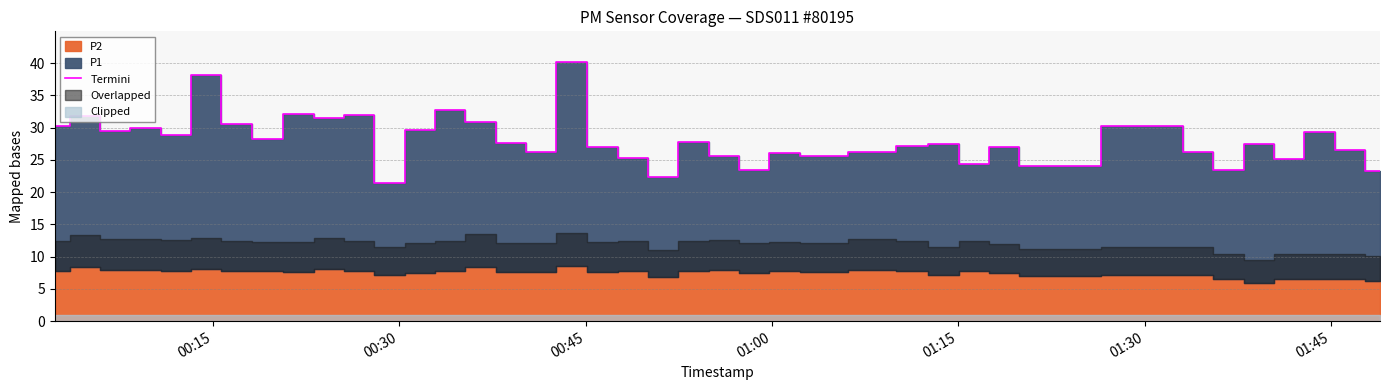

How many data points are above 27?

22